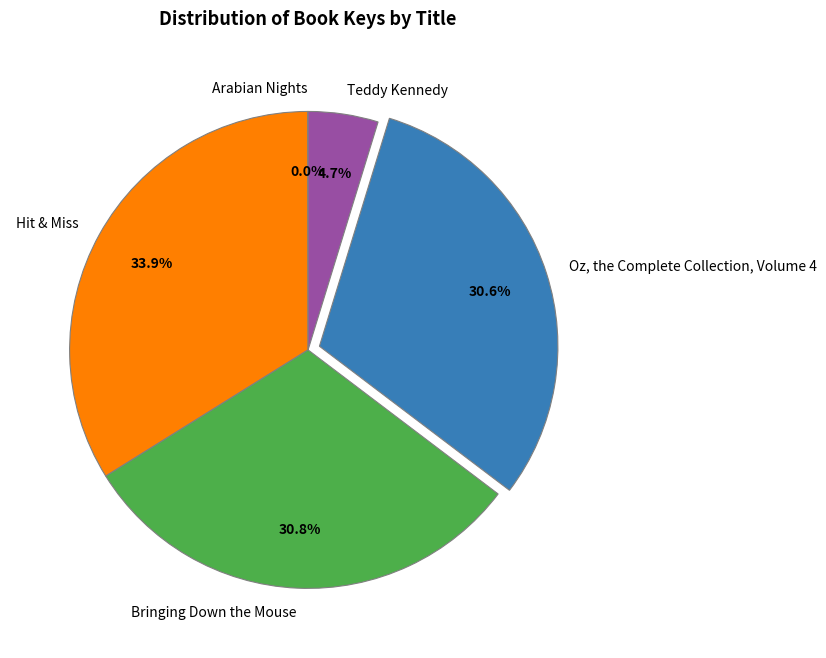

Which slice is the largest?

Hit & Miss